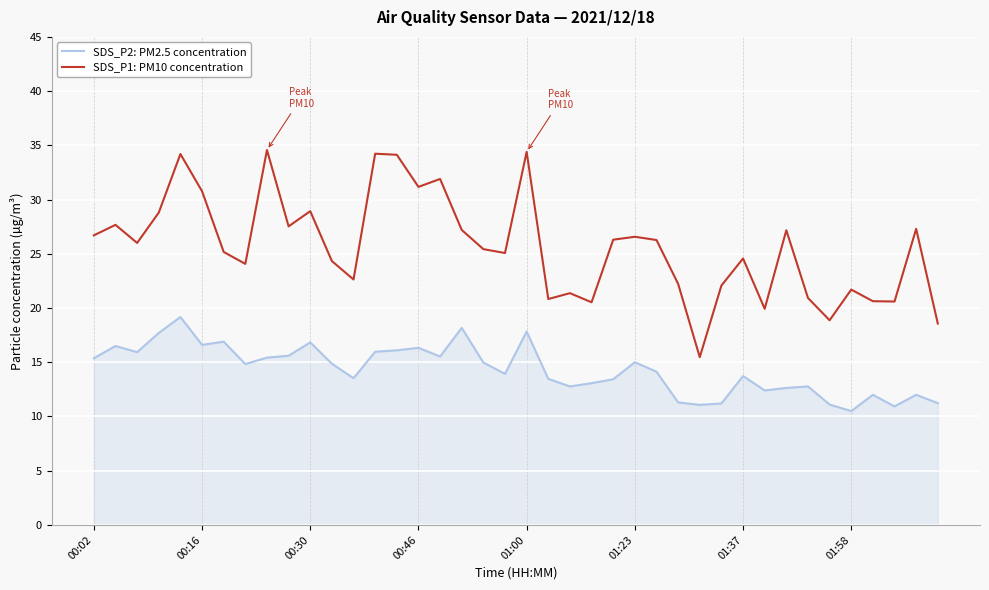

Which series has the widest spread of values?

SDS_P1: PM10 concentration